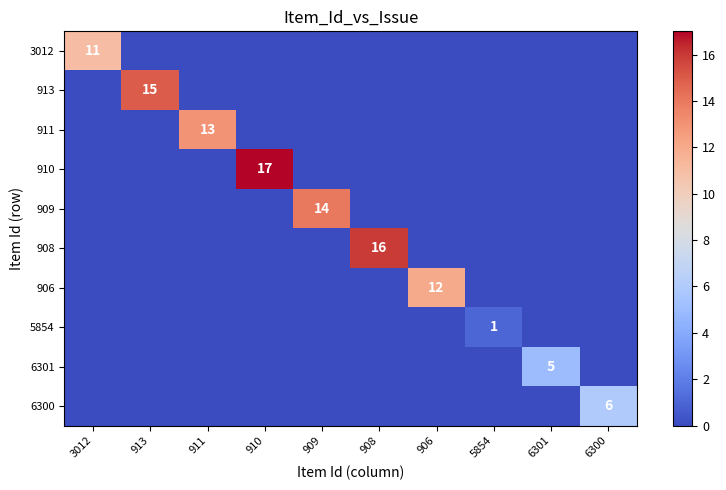

The value of 911 at 911 is 22. True or false?

False